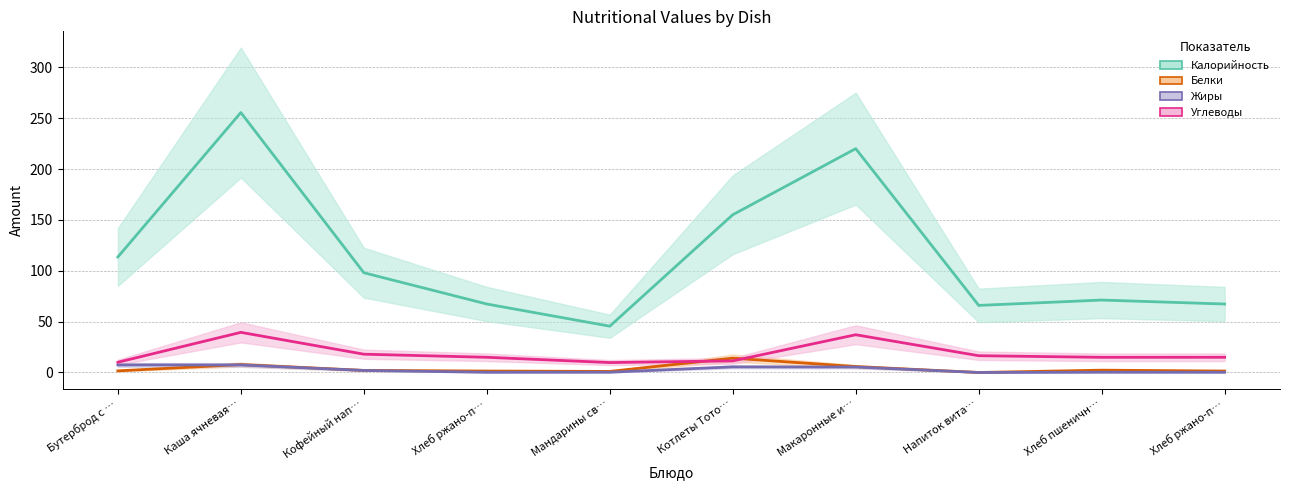

Where is Калорийность nearest to the value 150?

Котлеты Тото…